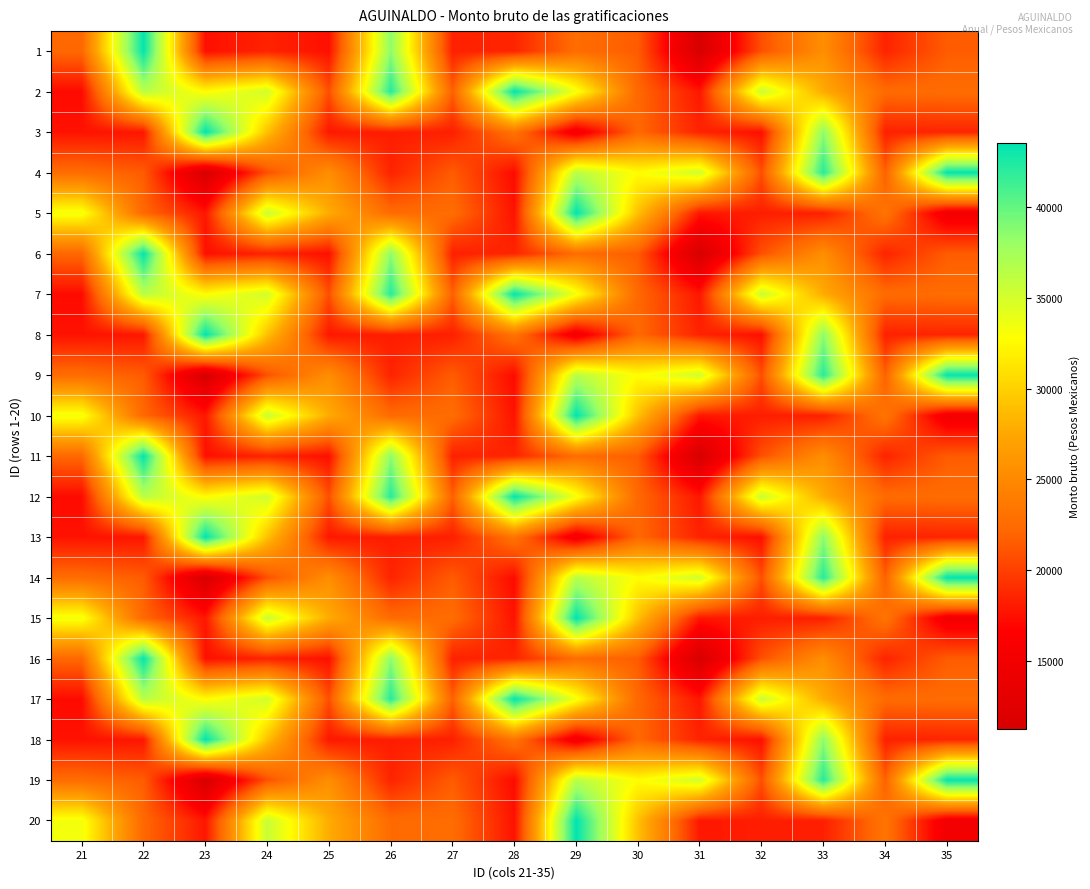

What is the maximum value shown in the chart?

43519.2